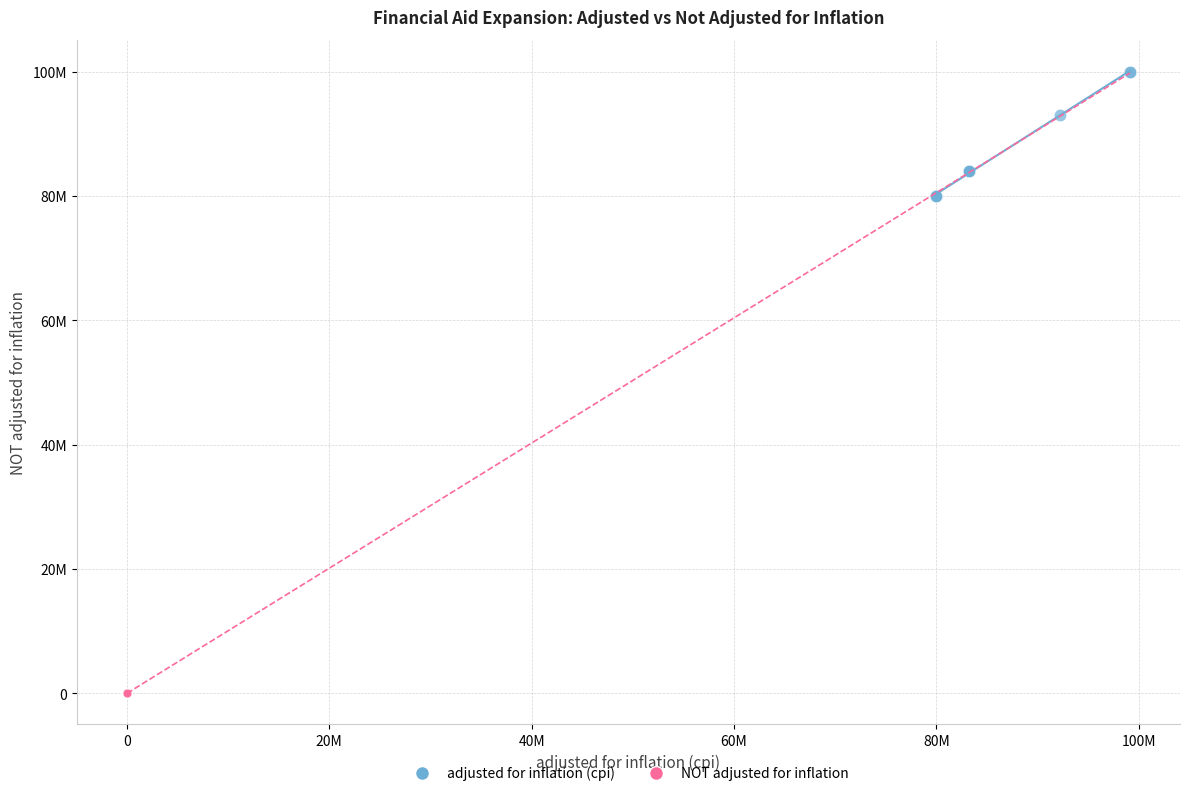

What are all the series names shown in the legend?

adjusted for inflation (cpi), NOT adjusted for inflation